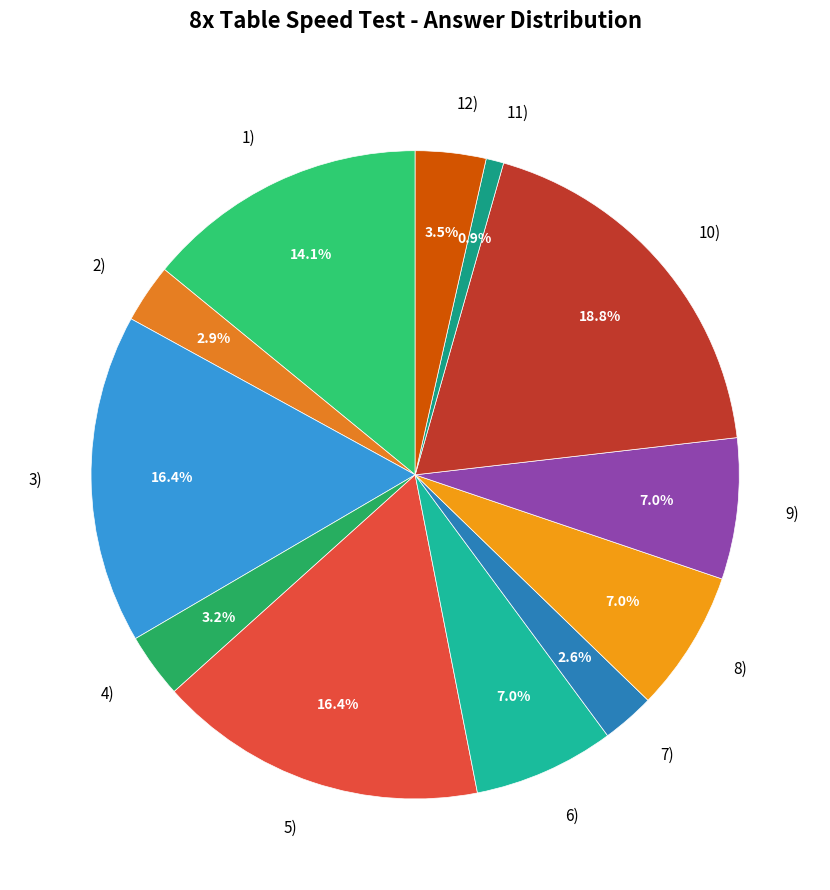

How many segments does this pie chart have?

12